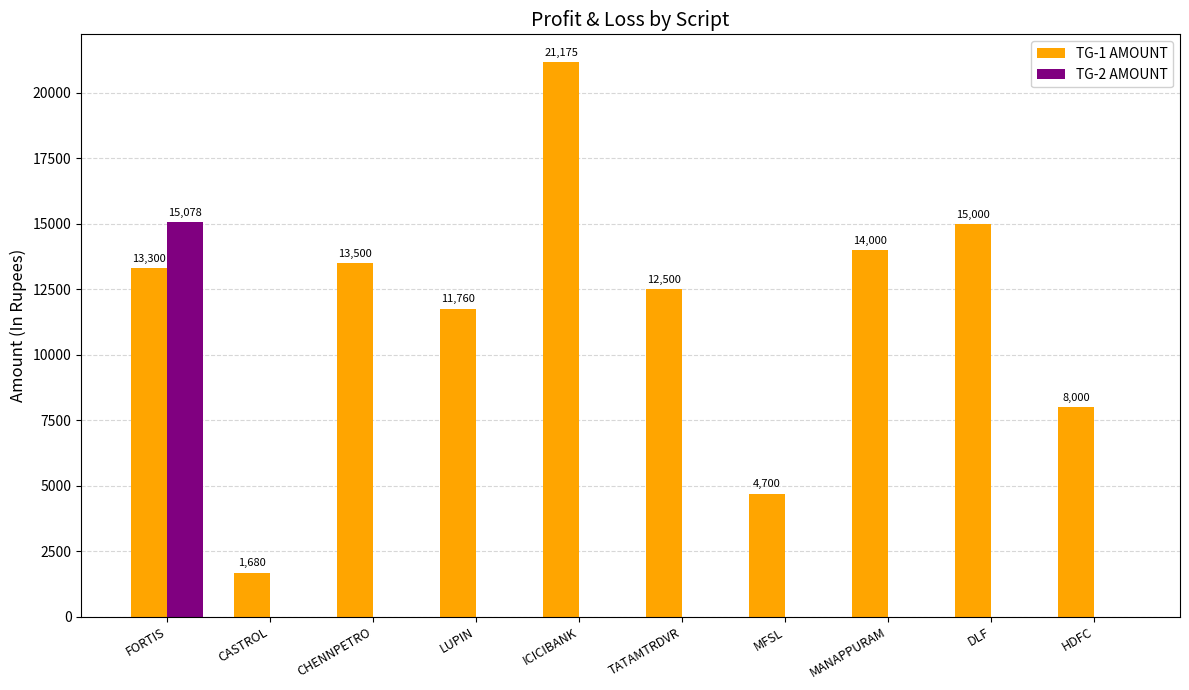

At which category does the chart reach its peak across all series?

ICICIBANK